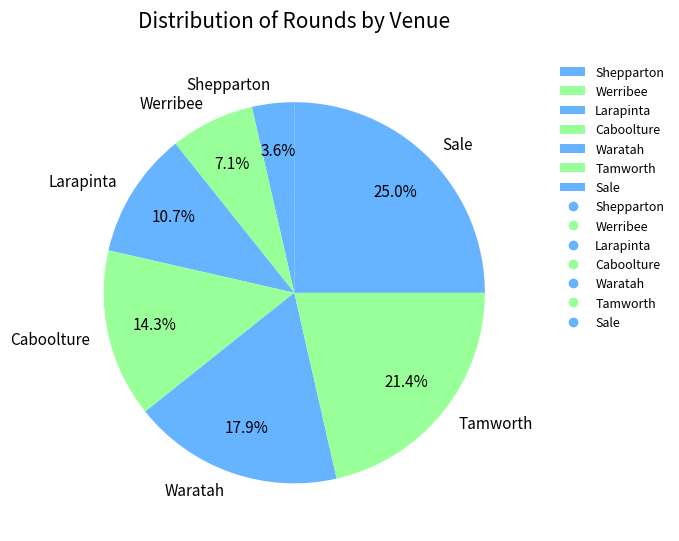

What is the total percentage of Caboolture and Tamworth?

35.7%